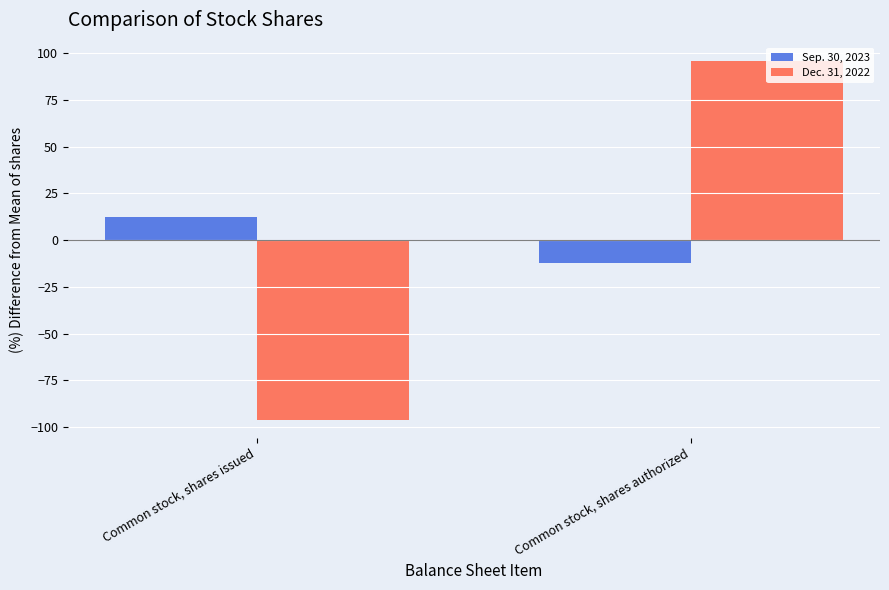

What is the spread (max minus min) of values at Common stock, shares authorized?

108.4